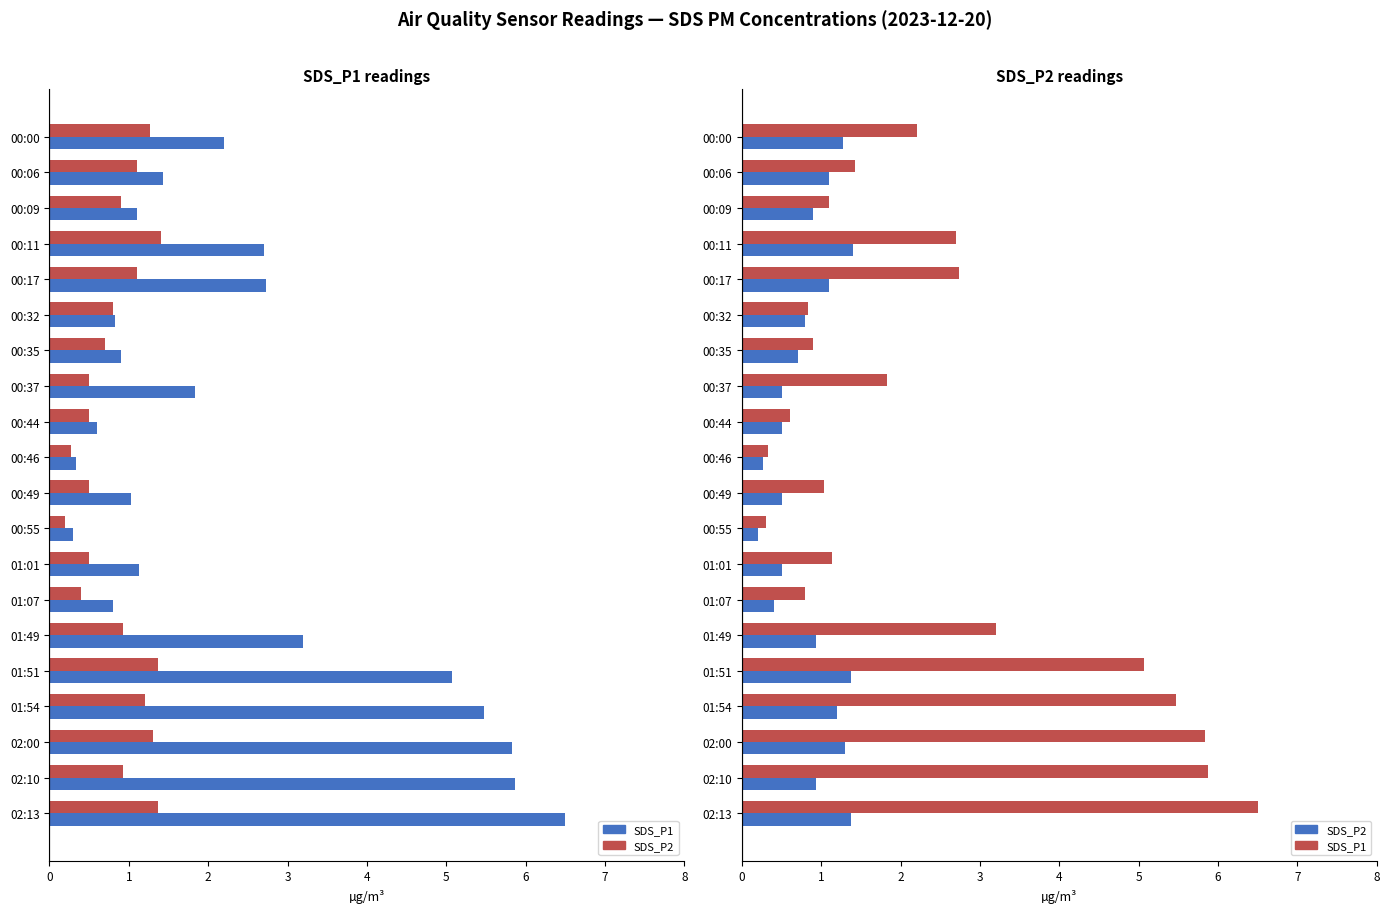

Is it true that SDS_P1 equals 1.1 at 01:07?

False